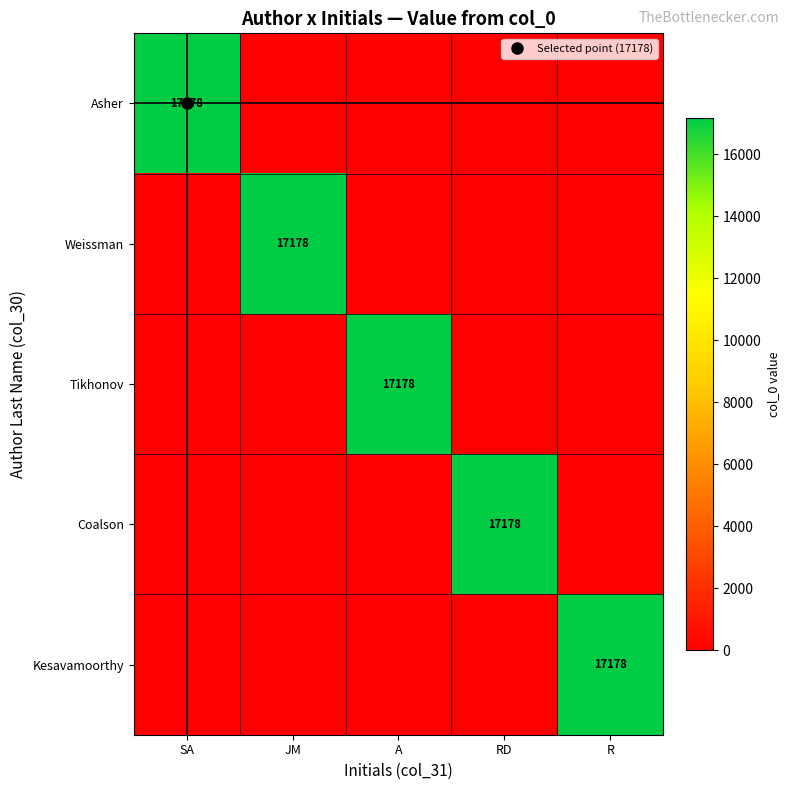

At which category does the chart reach its minimum across all series?

JM